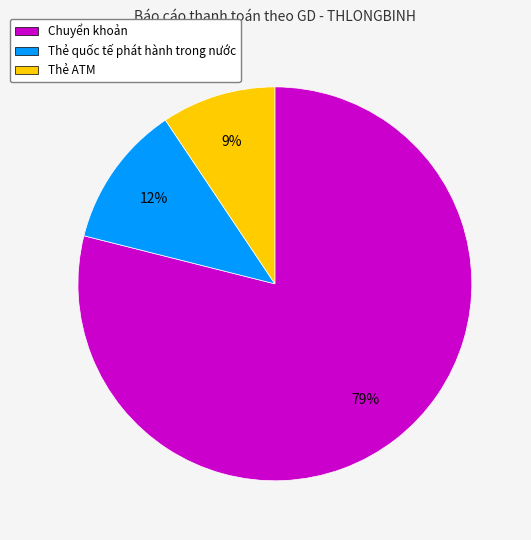

Which category has the smallest portion of the pie?

Thẻ ATM